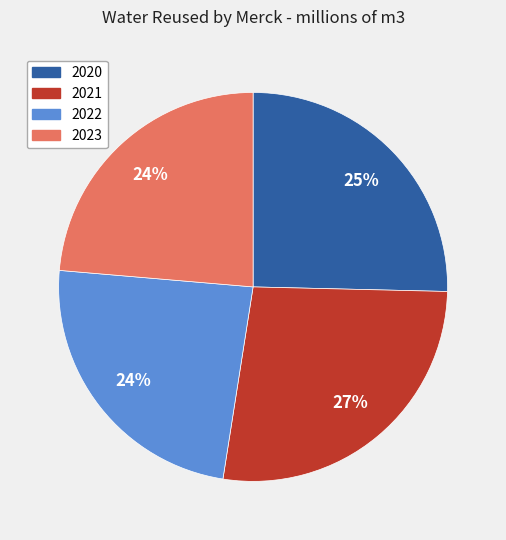

Is 2021 the majority of the pie?

No